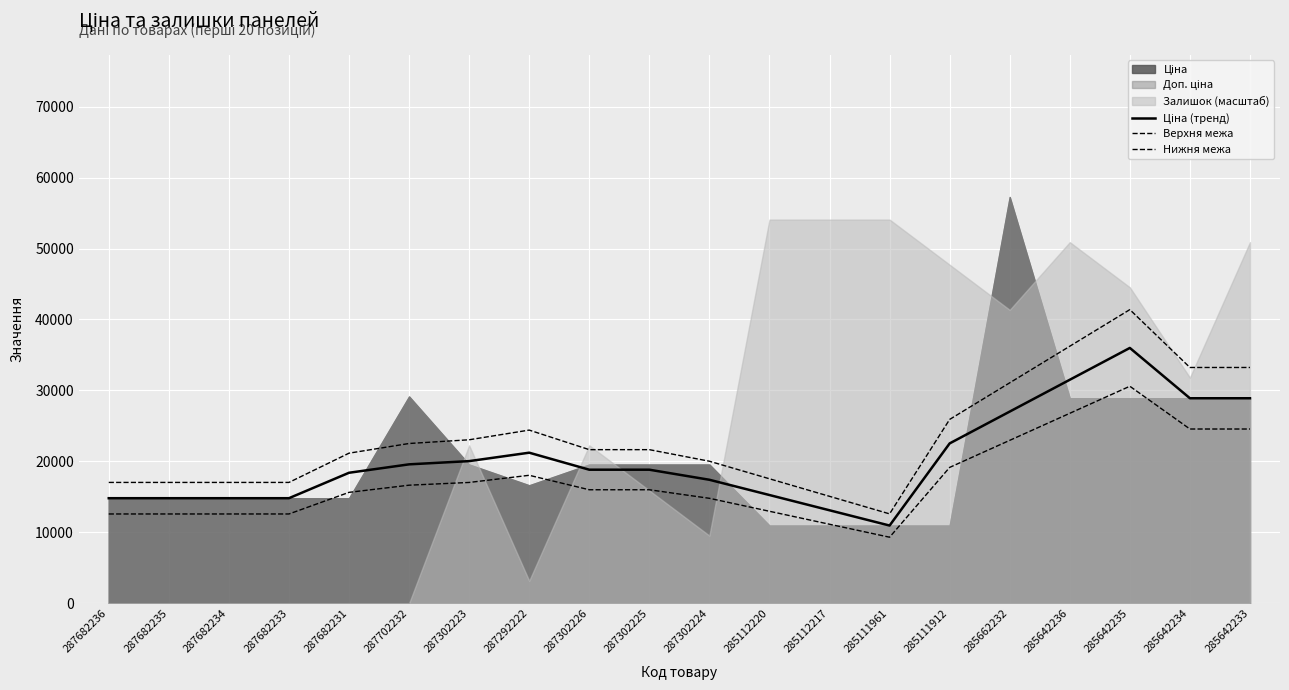

How many lines are shown in the chart?

3